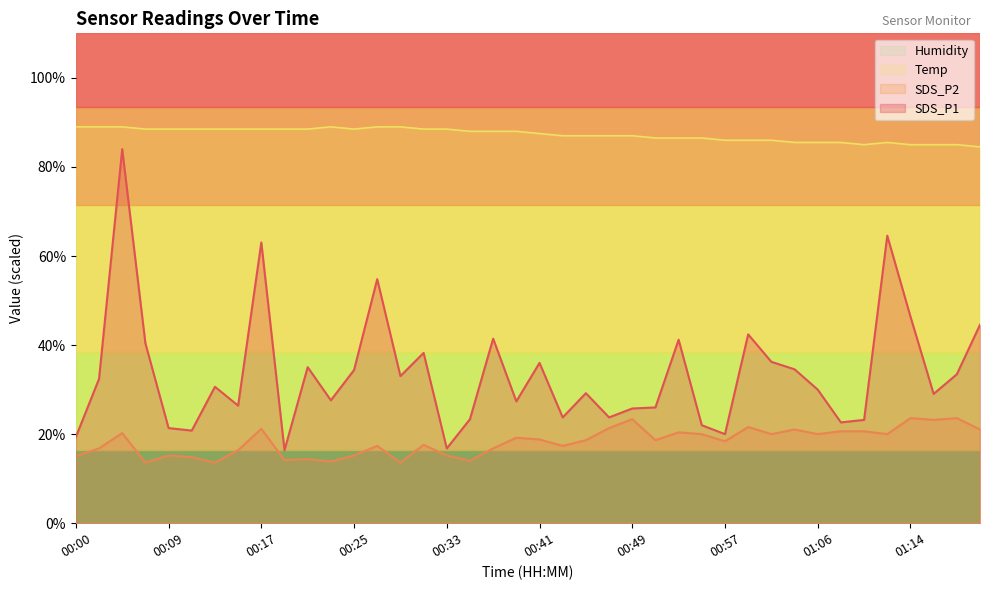

List the labels in order of SDS_P1 value, largest first.

00:05, 01:12, 00:17, 00:27, 01:14, 01:20, 00:59, 00:37, 00:53, 00:07, 00:31, 01:01, 00:41, 00:21, 01:03, 00:25, 01:18, 00:29, 00:02, 00:13, 01:06, 00:45, 01:16, 00:23, 00:39, 00:15, 00:51, 00:49, 00:43, 00:47, 00:35, 01:10, 01:08, 00:55, 00:09, 00:11, 00:57, 00:00, 00:33, 00:19